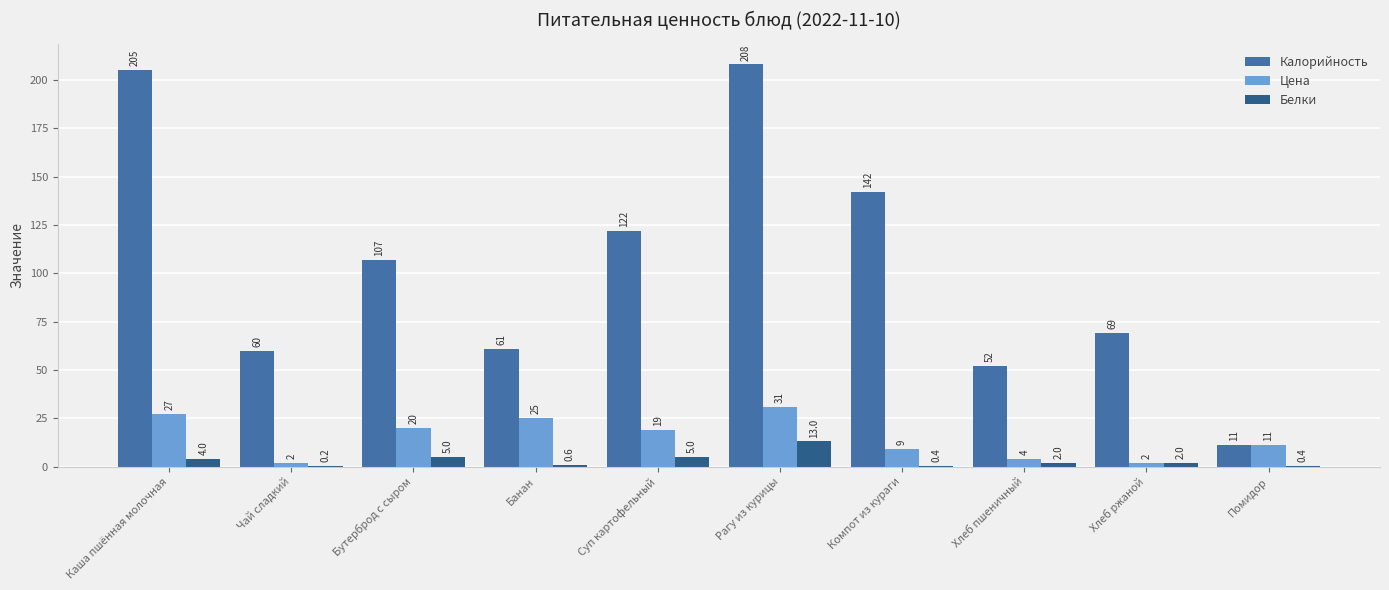

At which category is the sum across all series the highest?

Рагу из курицы